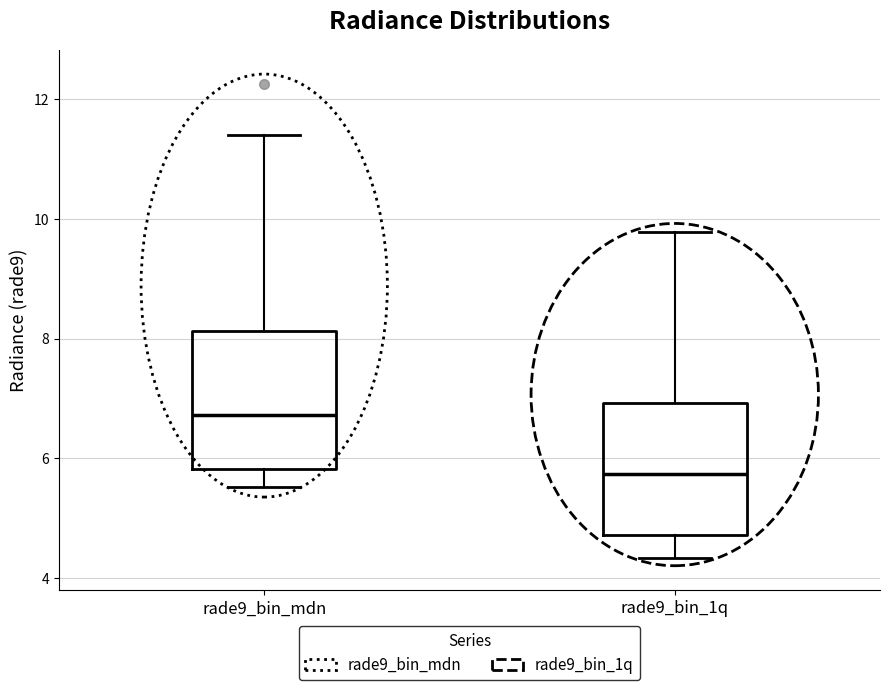

Where is the lower edge of the box for rade9_bin_1q on the y-axis? The values are not printed on the chart, so give them approximately, as read against the axis.

4.8